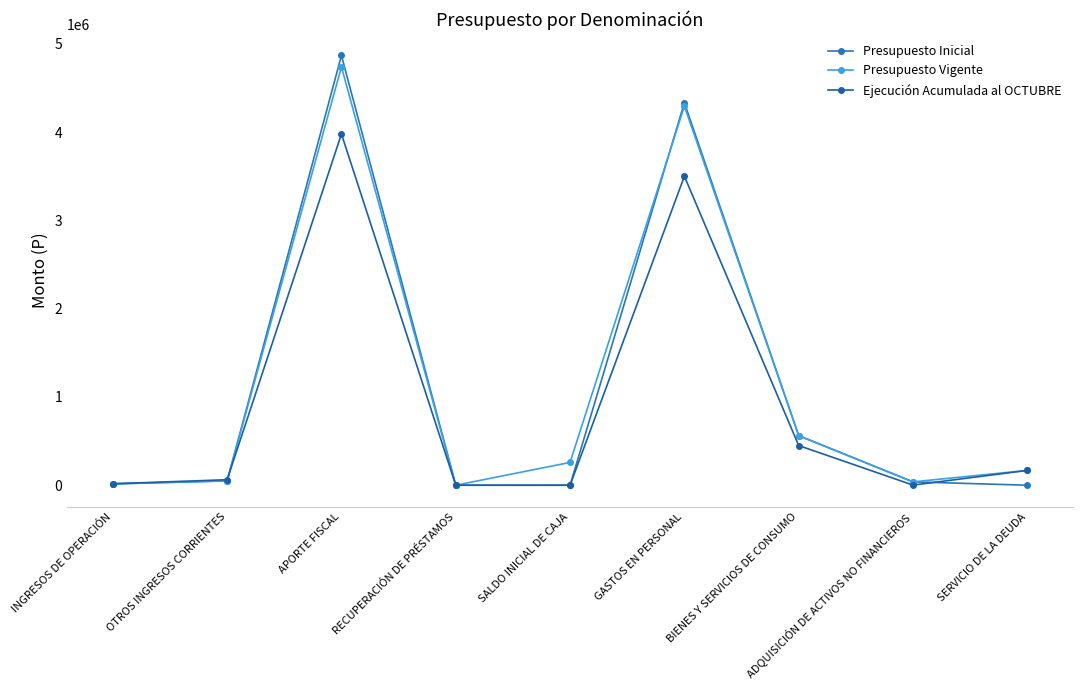

Between which two adjacent categories do Ejecución Acumulada al OCTUBRE and Presupuesto Vigente first intersect?

OTROS INGRESOS CORRIENTES and APORTE FISCAL